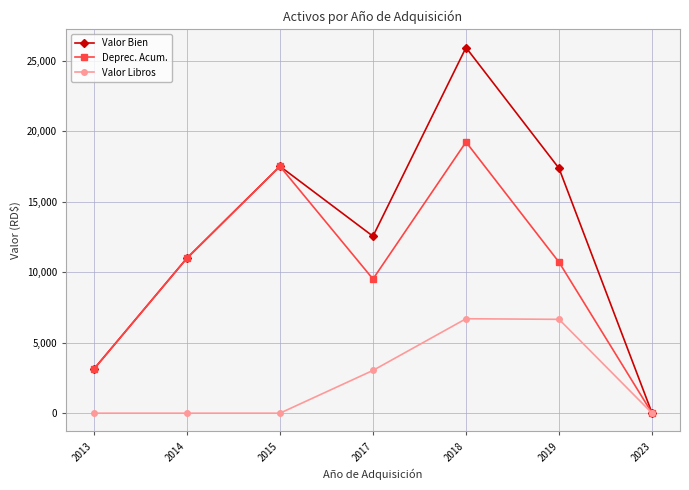

What is the value of the Deprec. Acum. point at the 2nd from the left?

10991.9